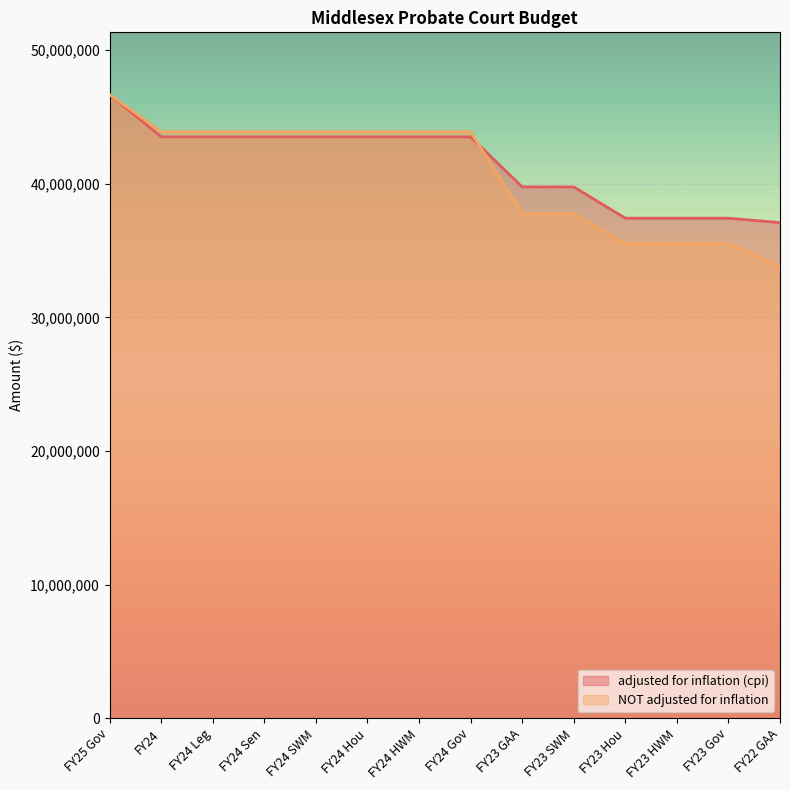

List the series in order of their overall mean, lowest first.

NOT adjusted for inflation, adjusted for inflation (cpi)